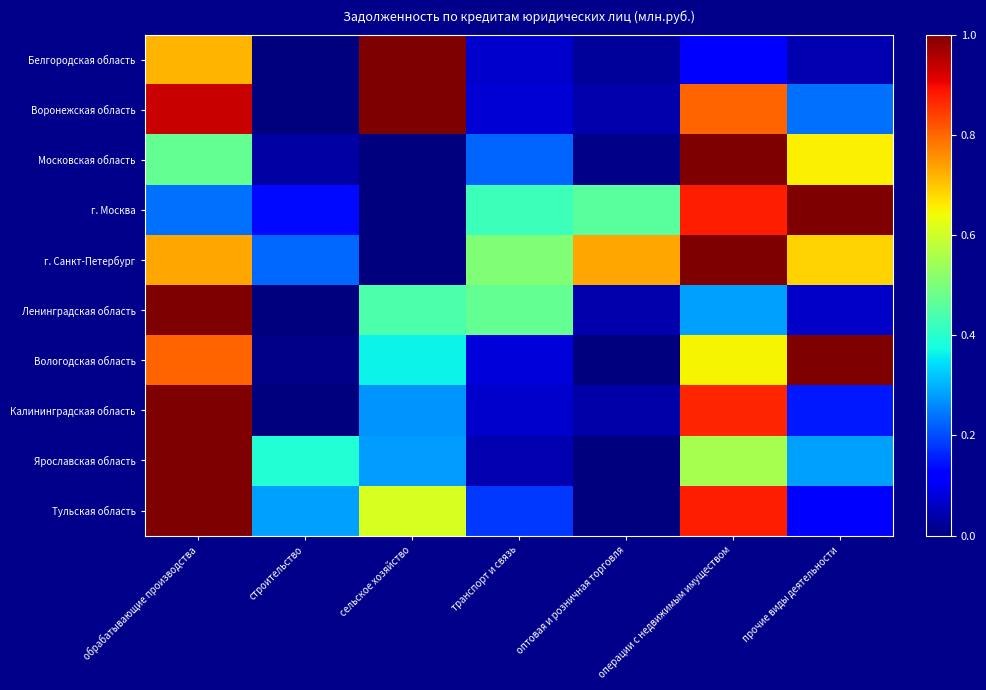

Reading left to right, transcribe all the data shown in this chart.

Белгородская область: обрабатывающие производства=0.7	строительство=0.0	сельское хозяйство=1.0	транспорт и связь=0.1	оптовая и розничная торговля=0.0	операции с недвижимым имуществом=0.1	прочие виды деятельности=0.0
Воронежская область: обрабатывающие производства=0.9	строительство=0.0	сельское хозяйство=1.0	транспорт и связь=0.1	оптовая и розничная торговля=0.0	операции с недвижимым имуществом=0.8	прочие виды деятельности=0.2
Московская область: обрабатывающие производства=0.5	строительство=0.0	сельское хозяйство=0.0	транспорт и связь=0.2	оптовая и розничная торговля=0.0	операции с недвижимым имуществом=1.0	прочие виды деятельности=0.7
г. Москва: обрабатывающие производства=0.2	строительство=0.1	сельское хозяйство=0.0	транспорт и связь=0.4	оптовая и розничная торговля=0.5	операции с недвижимым имуществом=0.9	прочие виды деятельности=1.0
г. Санкт-Петербург: обрабатывающие производства=0.7	строительство=0.2	сельское хозяйство=0.0	транспорт и связь=0.5	оптовая и розничная торговля=0.7	операции с недвижимым имуществом=1.0	прочие виды деятельности=0.7
Ленинградская область: обрабатывающие производства=1.0	строительство=0.0	сельское хозяйство=0.4	транспорт и связь=0.5	оптовая и розничная торговля=0.0	операции с недвижимым имуществом=0.3	прочие виды деятельности=0.1
Вологодская область: обрабатывающие производства=0.8	строительство=0.0	сельское хозяйство=0.4	транспорт и связь=0.1	оптовая и розничная торговля=0.0	операции с недвижимым имуществом=0.6	прочие виды деятельности=1.0
Калининградская область: обрабатывающие производства=1.0	строительство=0.0	сельское хозяйство=0.3	транспорт и связь=0.1	оптовая и розничная торговля=0.0	операции с недвижимым имуществом=0.9	прочие виды деятельности=0.2
Ярославская область: обрабатывающие производства=1.0	строительство=0.4	сельское хозяйство=0.3	транспорт и связь=0.0	оптовая и розничная торговля=0.0	операции с недвижимым имуществом=0.6	прочие виды деятельности=0.3
Тульская область: обрабатывающие производства=1.0	строительство=0.3	сельское хозяйство=0.6	транспорт и связь=0.2	оптовая и розничная торговля=0.0	операции с недвижимым имуществом=0.9	прочие виды деятельности=0.1